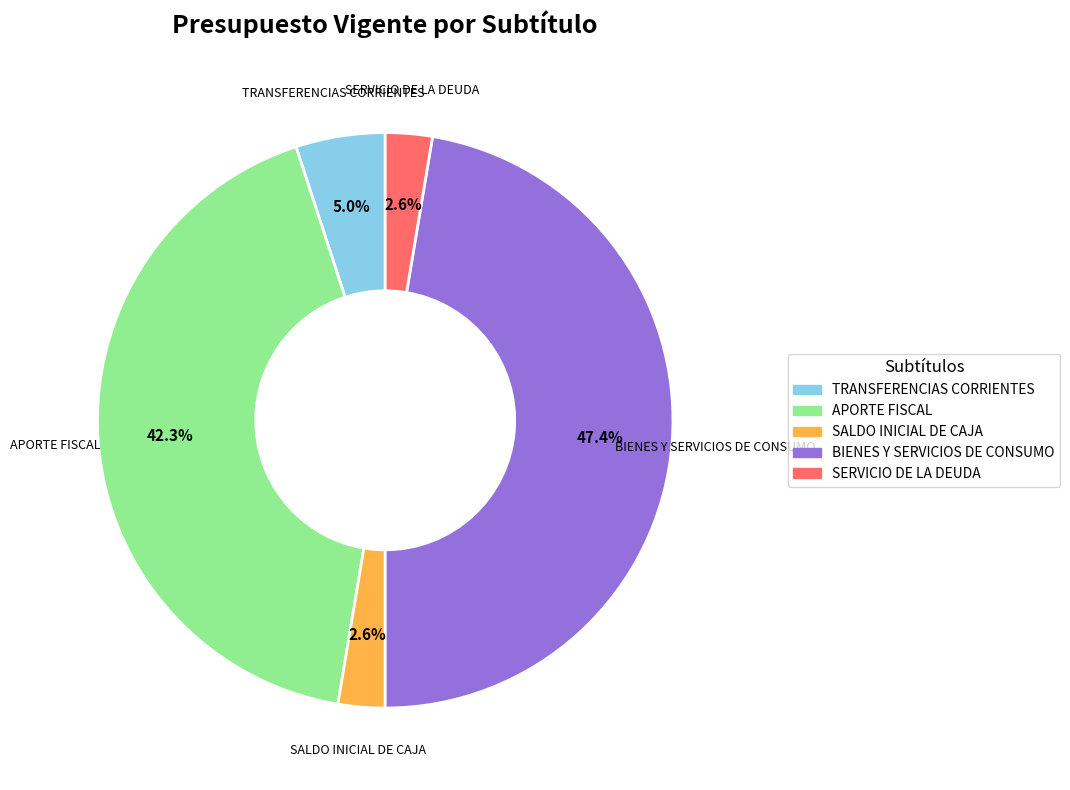

What portion of the pie excludes BIENES Y SERVICIOS DE CONSUMO?

52.6%